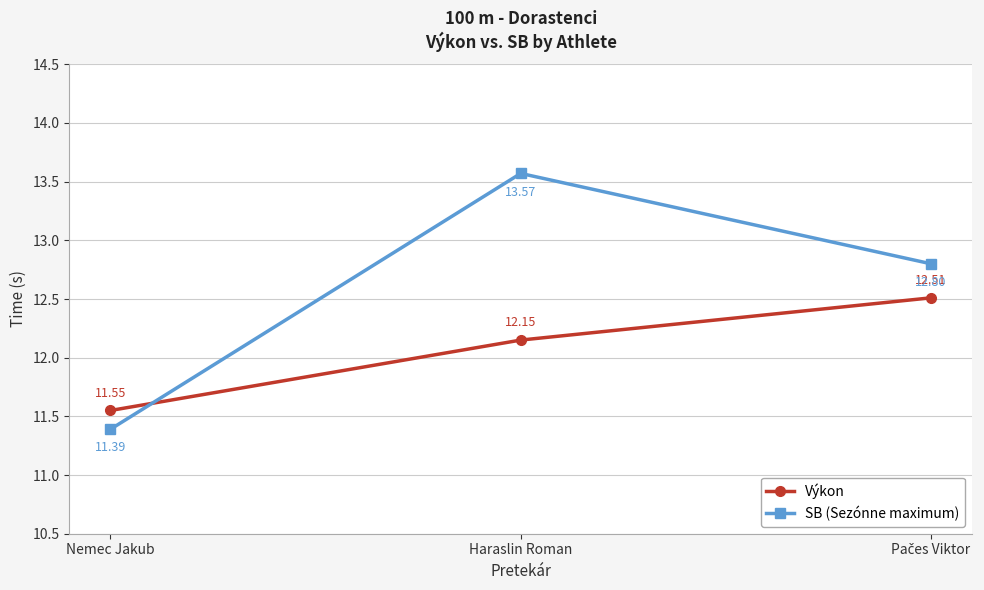

What is the sum of all SB (Sezónne maximum) values?

37.8